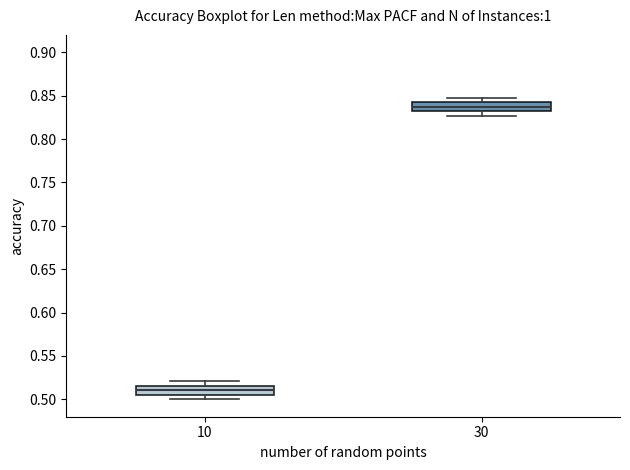

Reading left to right, read every box against the y-axis: the position of its median line, the range the box covers, and the ends of its whiskers. The values are not printed on the chart, so give them approximately, as read against the axis.

10: median 0.510, box 0.505 to 0.515, whiskers 0.500 to 0.520
30: median 0.835, box 0.830 to 0.845, whiskers 0.825 to 0.850